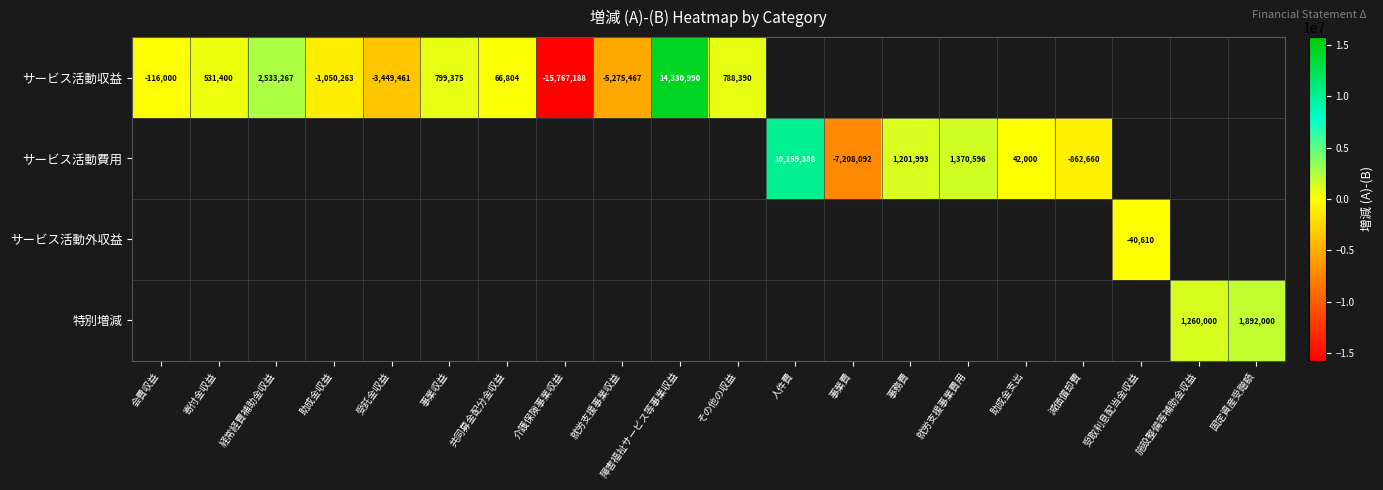

Between 介護保険事業収益 and 助成金収益, which is larger?

助成金収益